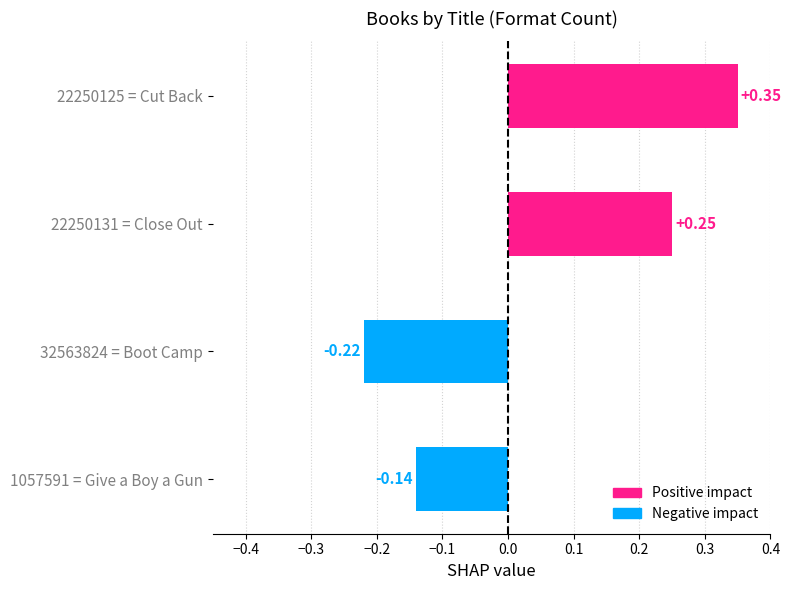

List the labels in order of value, largest first.

22250125 = Cut Back, 22250131 = Close Out, 1057591 = Give a Boy a Gun, 32563824 = Boot Camp